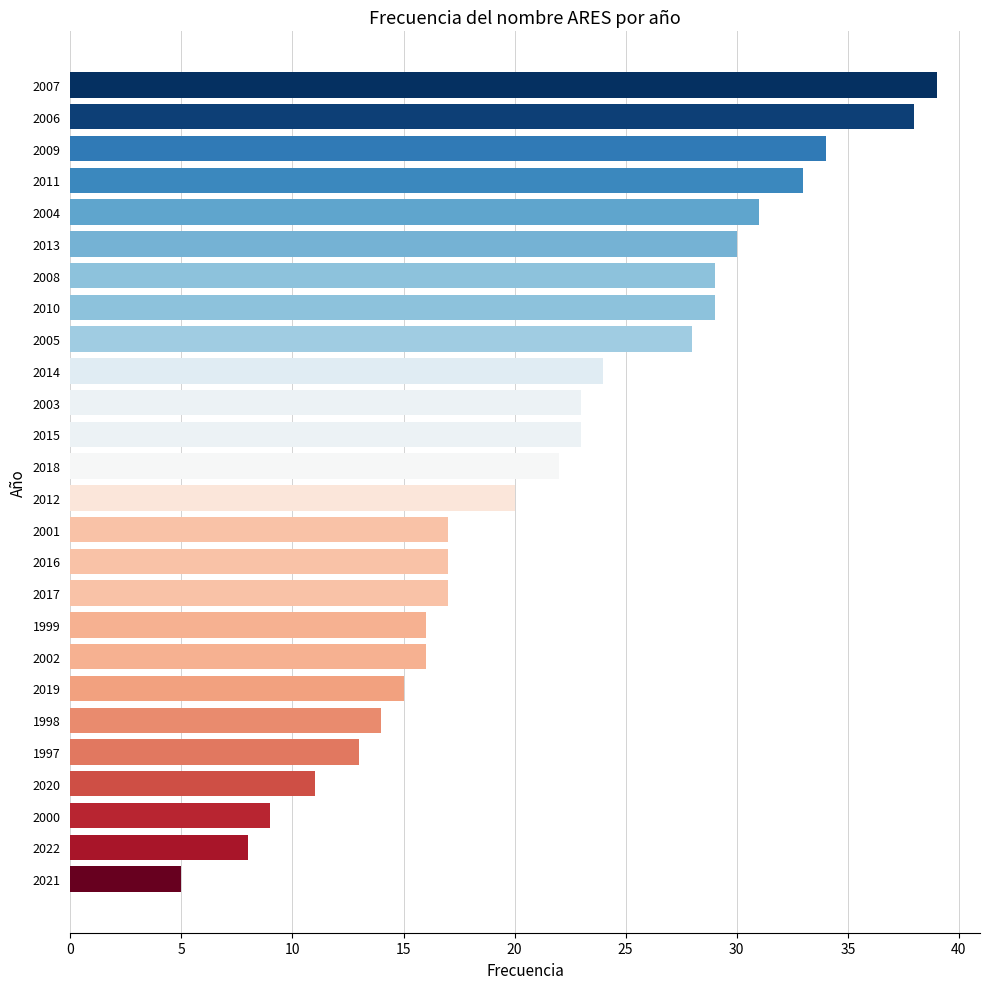

True or false: the data shows 11 at 2018.

False